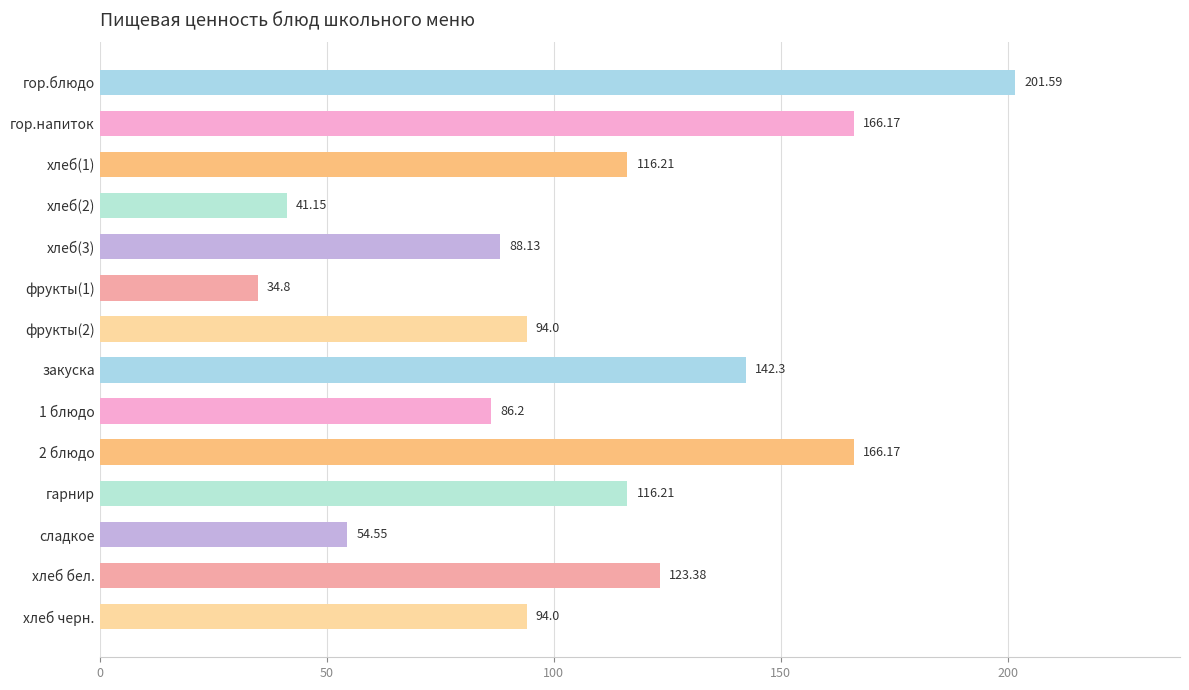

What is the difference between the maximum and minimum values?

166.8